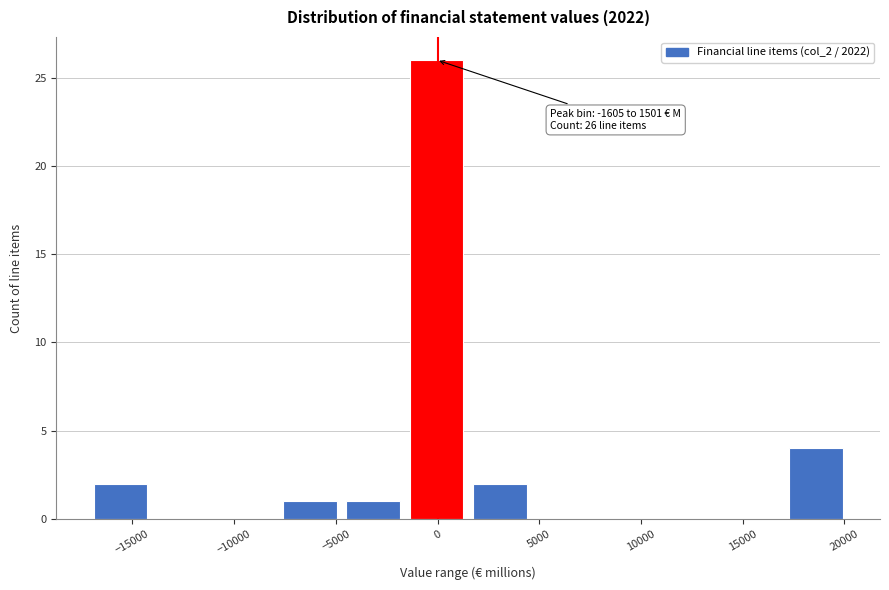

Which range on the x-axis has the tallest bar?

-1500 to 1500